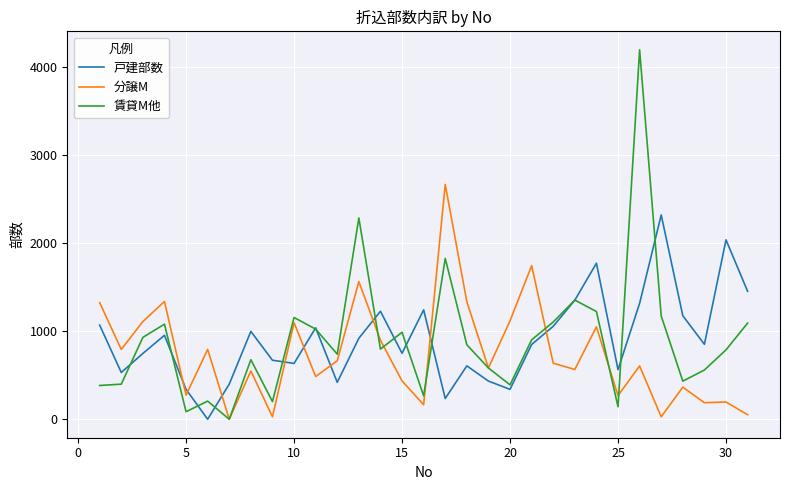

What is the maximum value shown in the chart?

4201